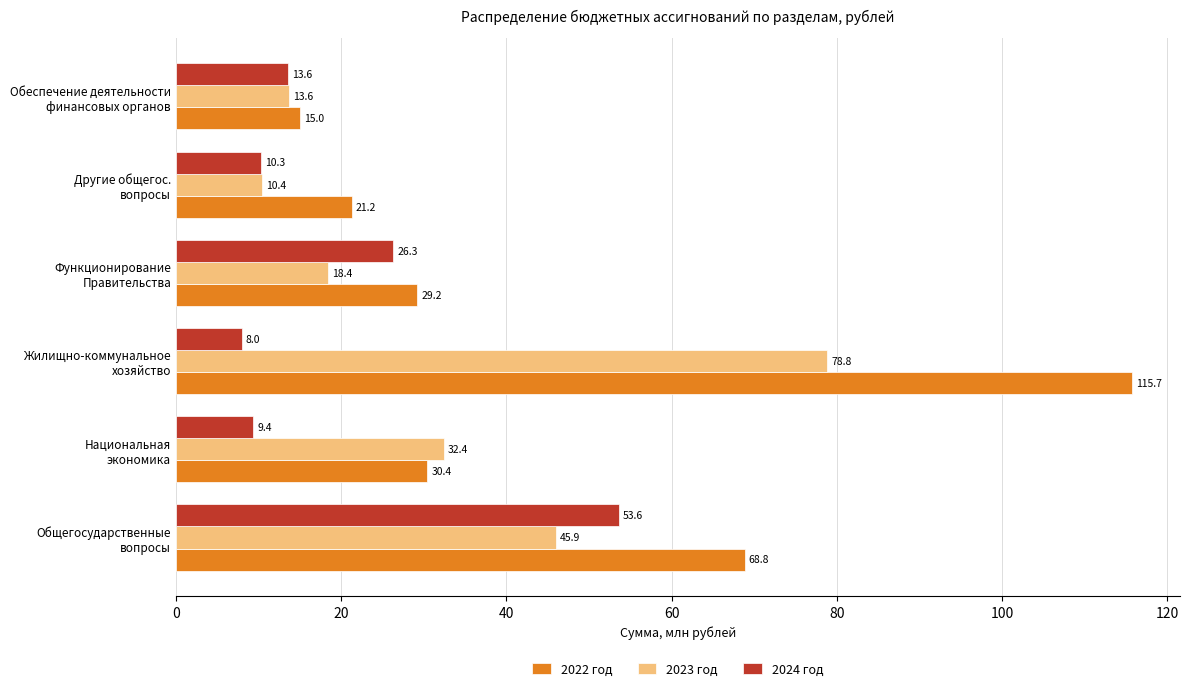

List the series in order of their peak value, lowest first.

2024 год, 2023 год, 2022 год